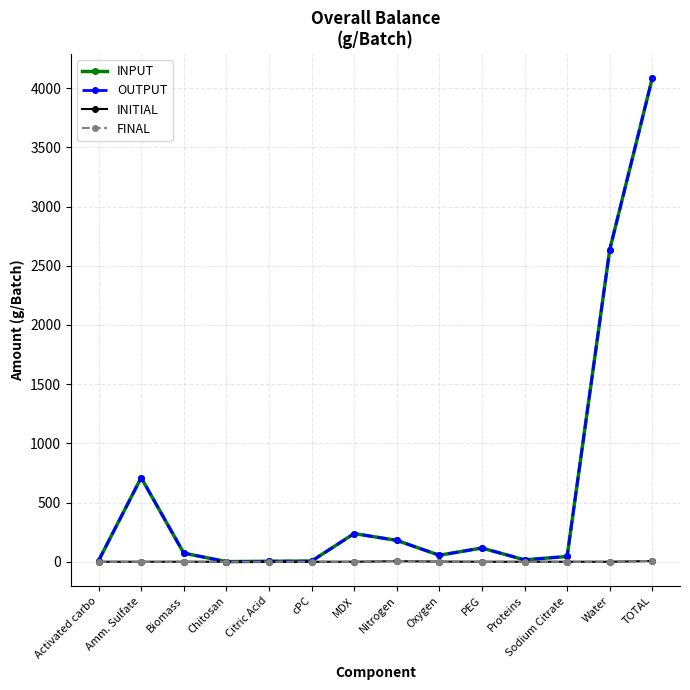

The INITIAL series shows 10.0 at TOTAL. True or false?

False